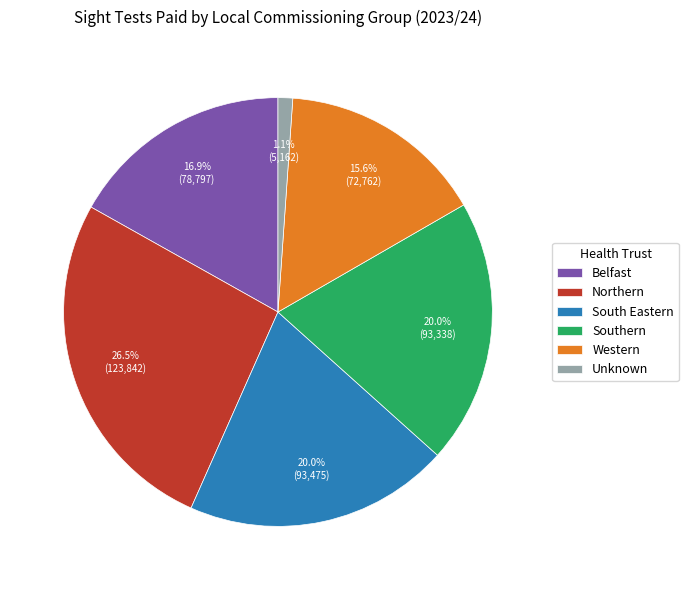

Do South Eastern and Northern together represent more than half of the pie?

No